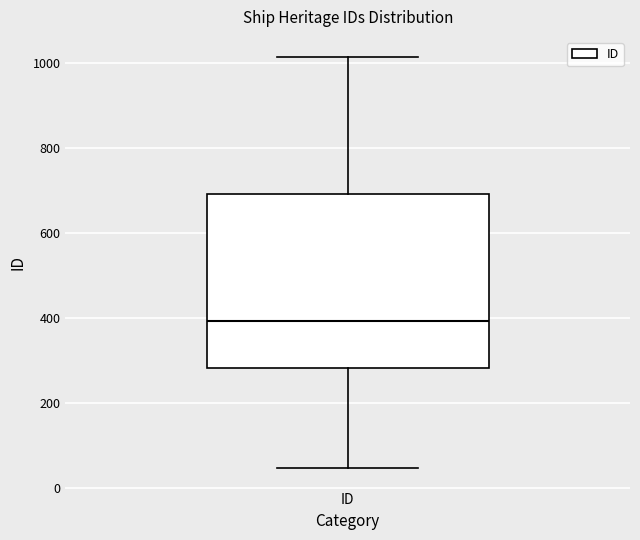

Where does the lower whisker of the box for ID end on the y-axis? The values are not printed on the chart, so give them approximately, as read against the axis.

40